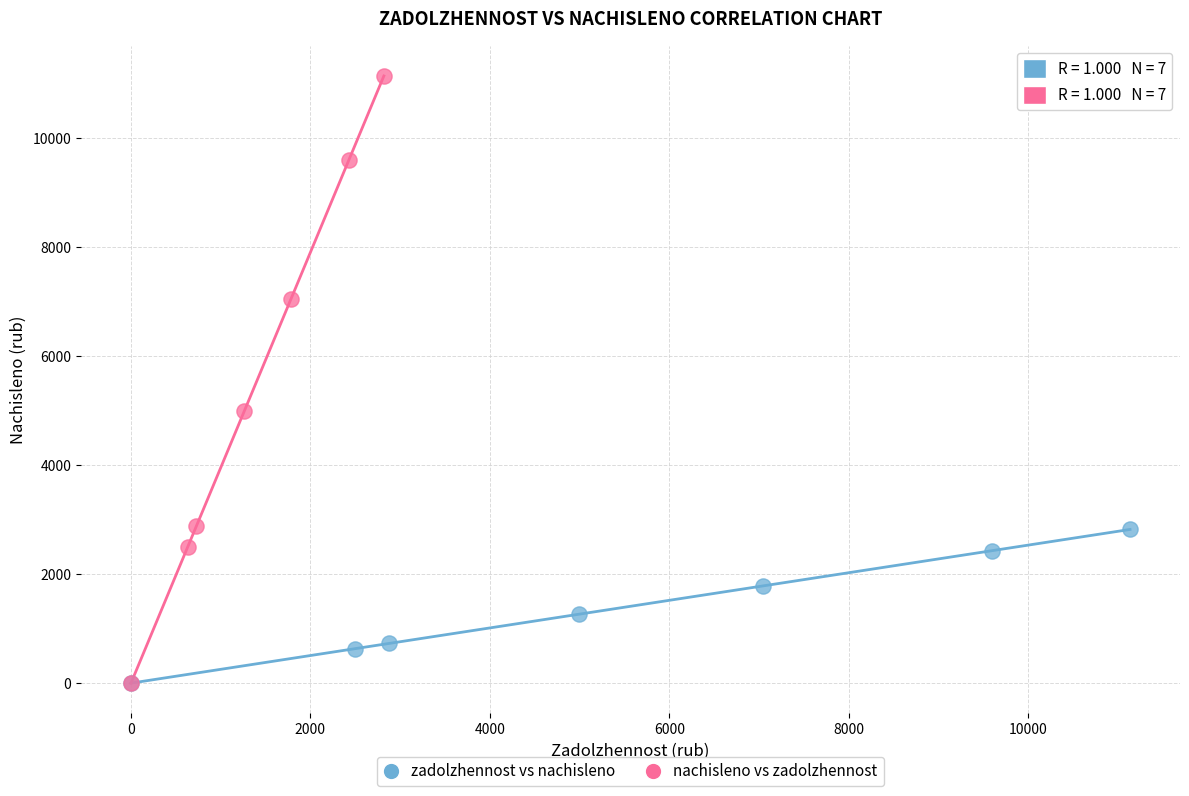

Which series has the largest Y range (max minus min)?

nachisleno vs zadolzhennost